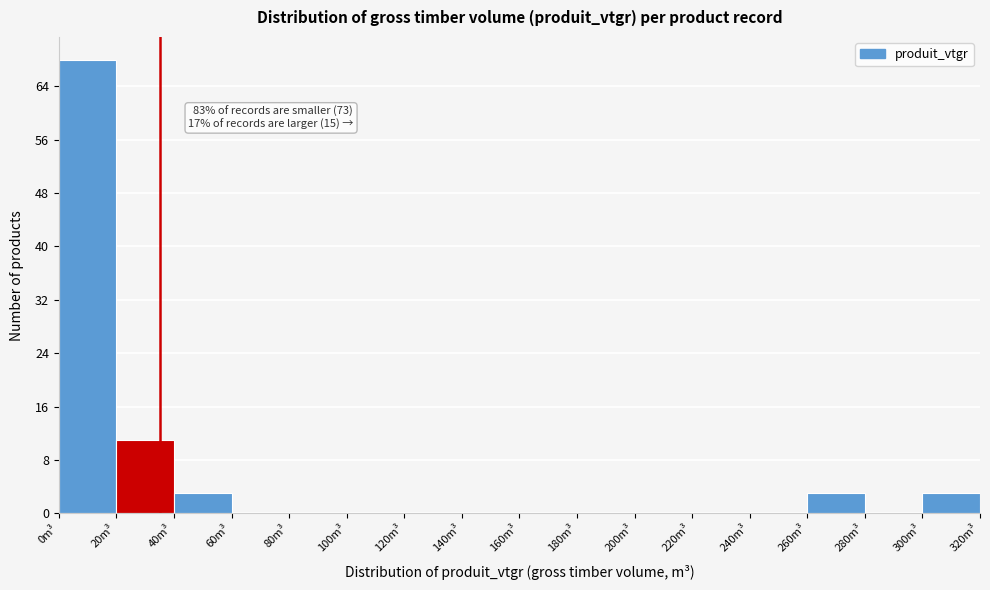

Over which range of the x-axis is the bar tallest?

0 to 20